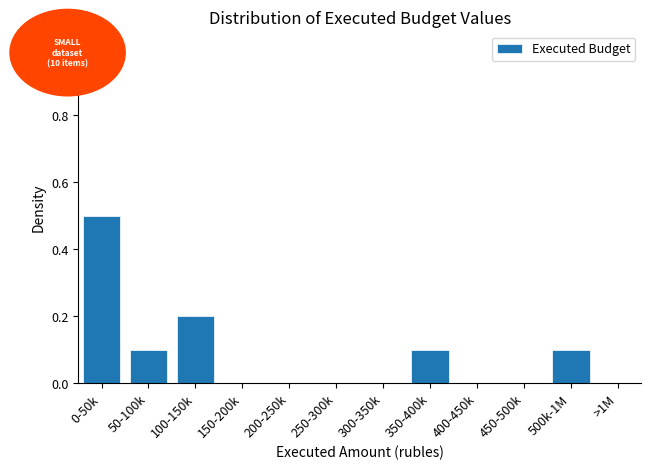

Reading right to left, what are all the values shown in this chart?

>1M=0.0	500k-1M=0.1	450-500k=0.0	400-450k=0.0	350-400k=0.1	300-350k=0.0	250-300k=0.0	200-250k=0.0	150-200k=0.0	100-150k=0.2	50-100k=0.1	0-50k=0.5